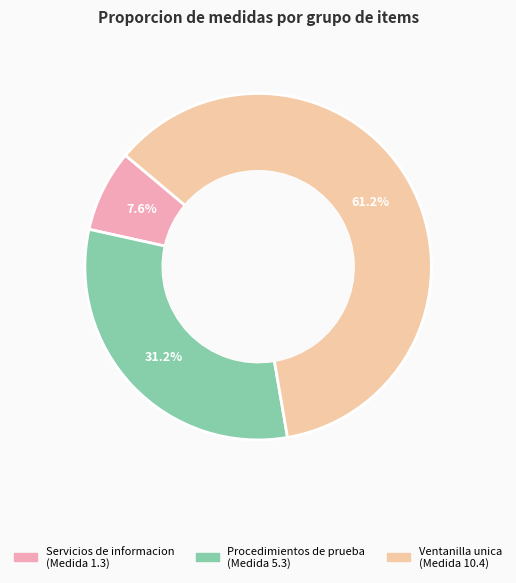

Is there a majority slice in this chart?

Yes